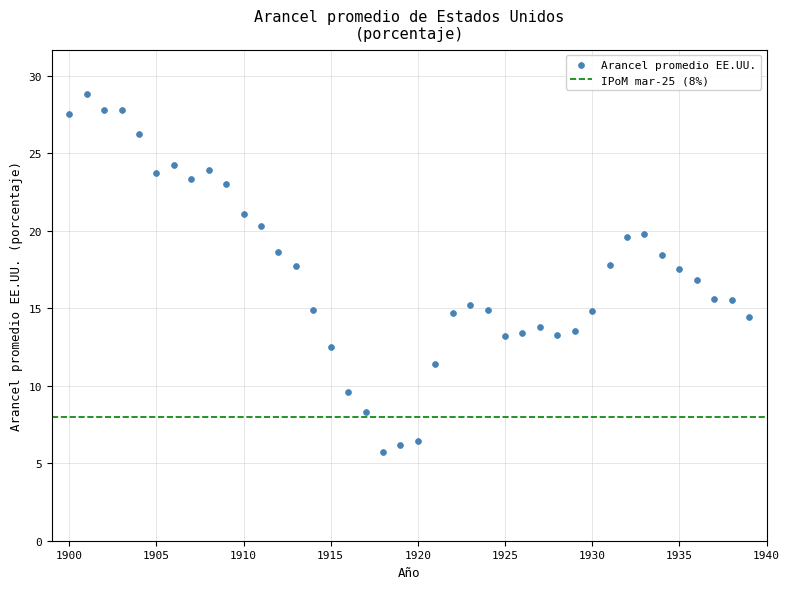

What is the range of Y values (max minus min)?

23.1